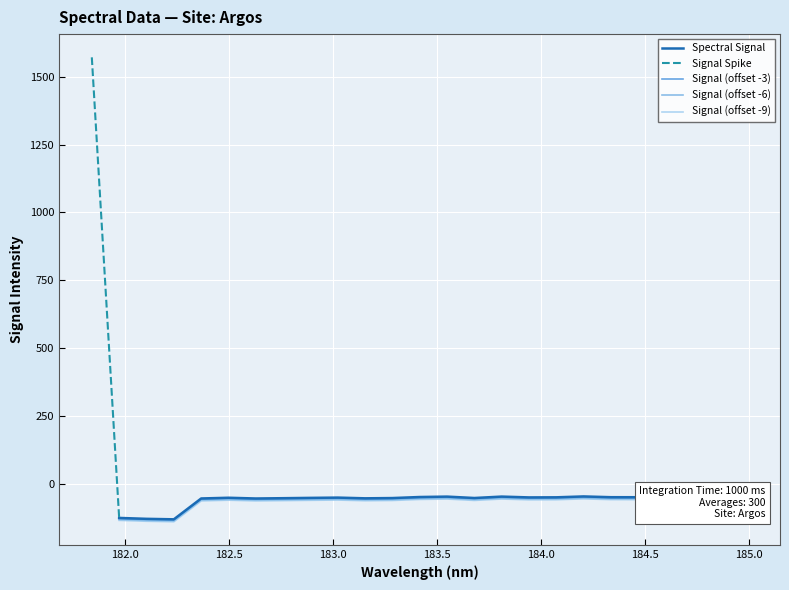

Where does the data first go above -50?

181.8418